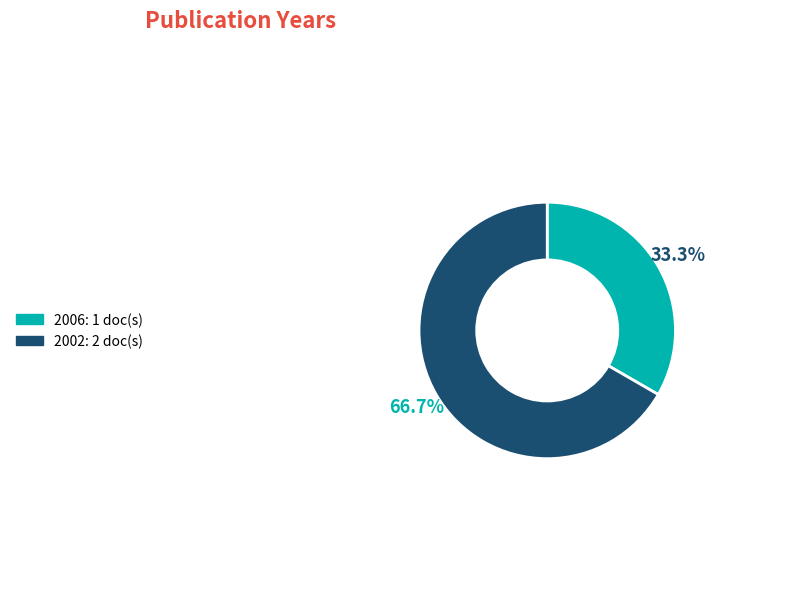

Count the number of slices in the pie.

2